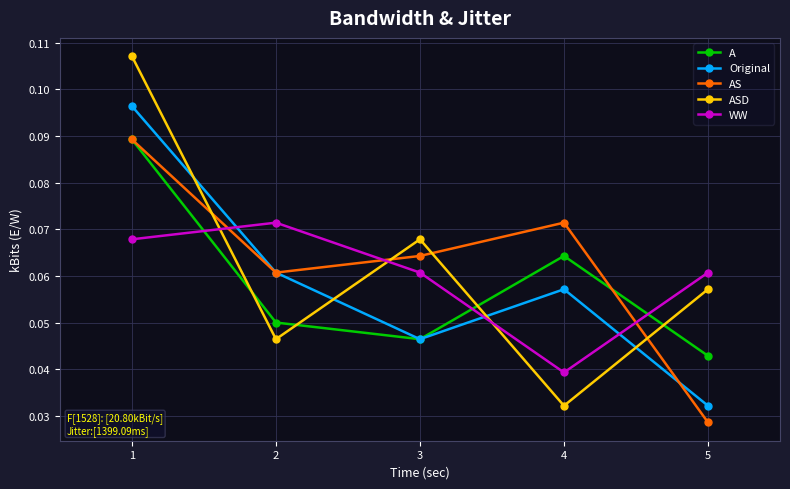

At which label does ASD reach its minimum?

4